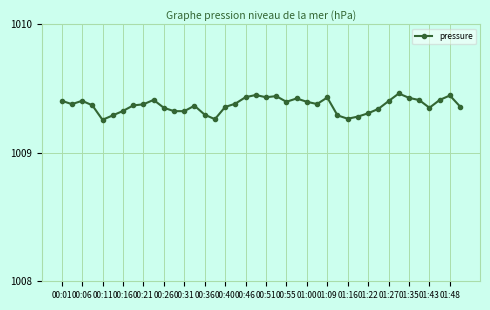

What is the sum of all values?

40374.8